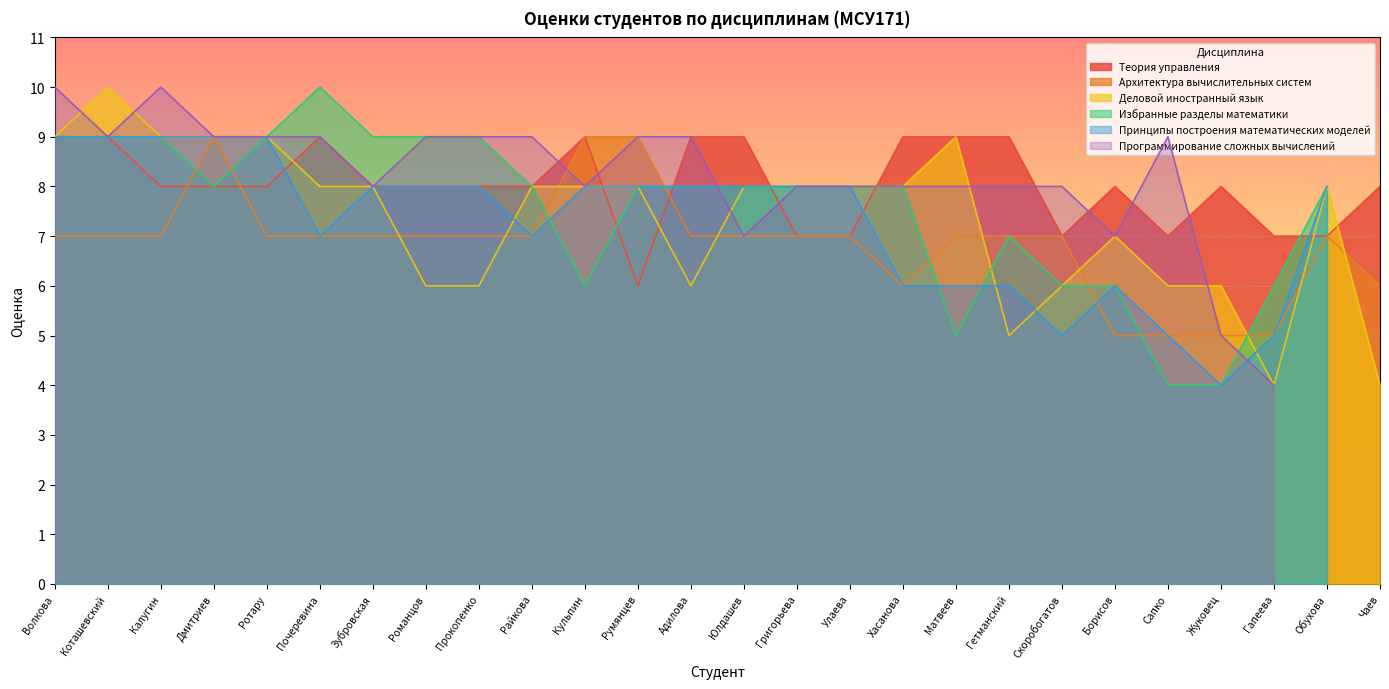

Is it true that Деловой иностранный язык equals 9 at Калугин?

True